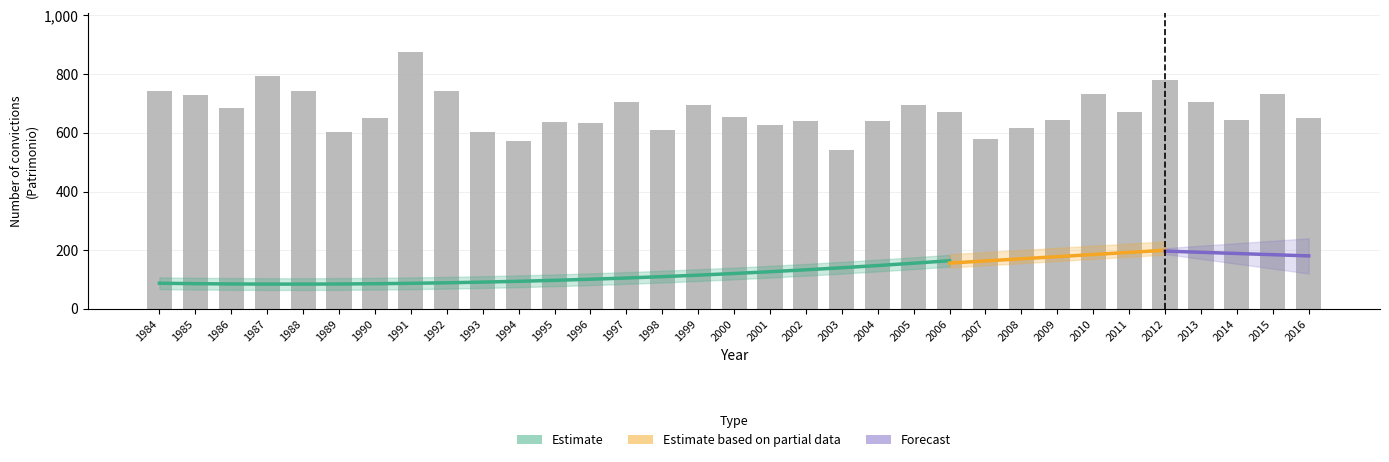

Which has a higher value, 1998 or 1989?

1998